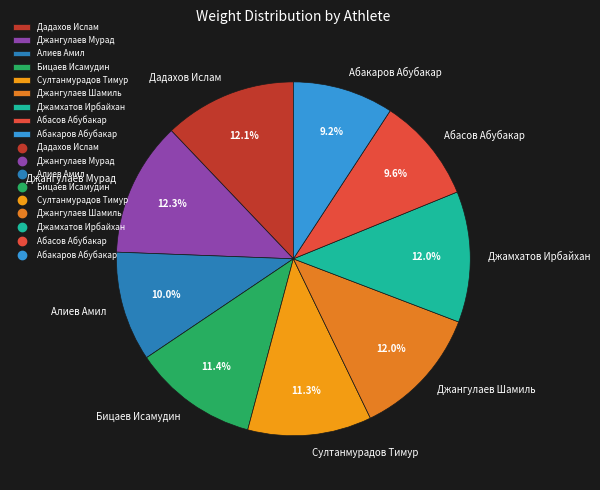

Approximately how many times larger is the value at Джамхатов Ирбайхан compared to Абакаров Абубакар?

1.3